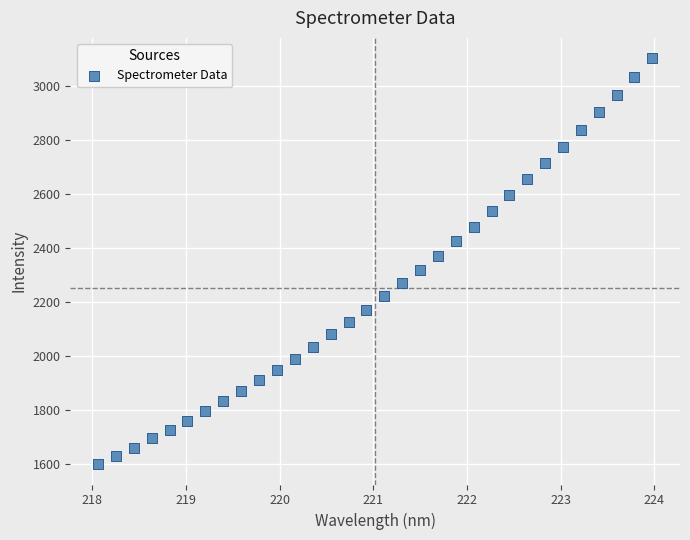

What is the range of X values (max minus min)?

5.9